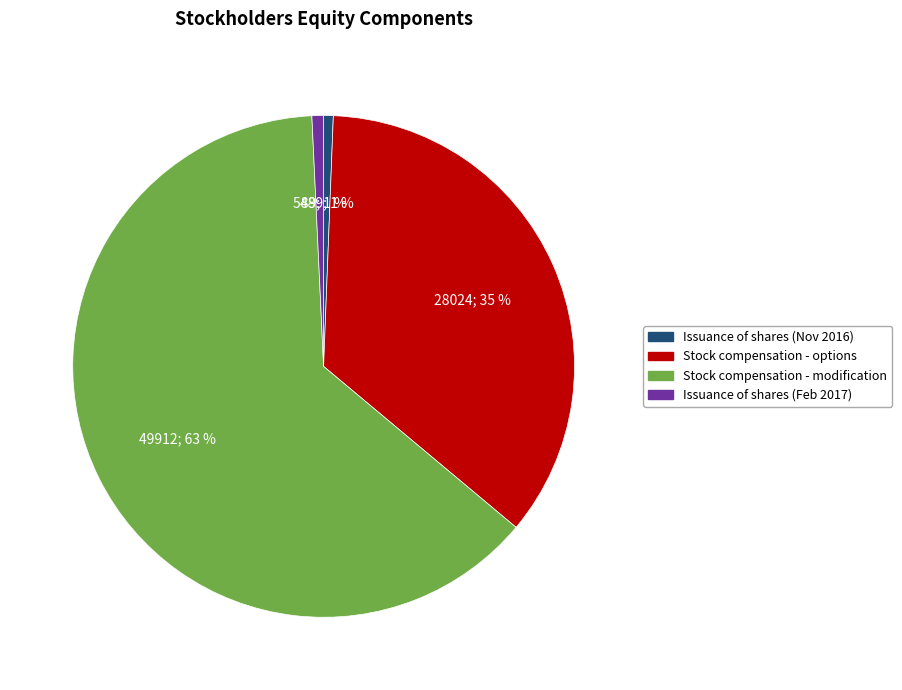

Is there any slice that represents more than half of the pie?

Yes